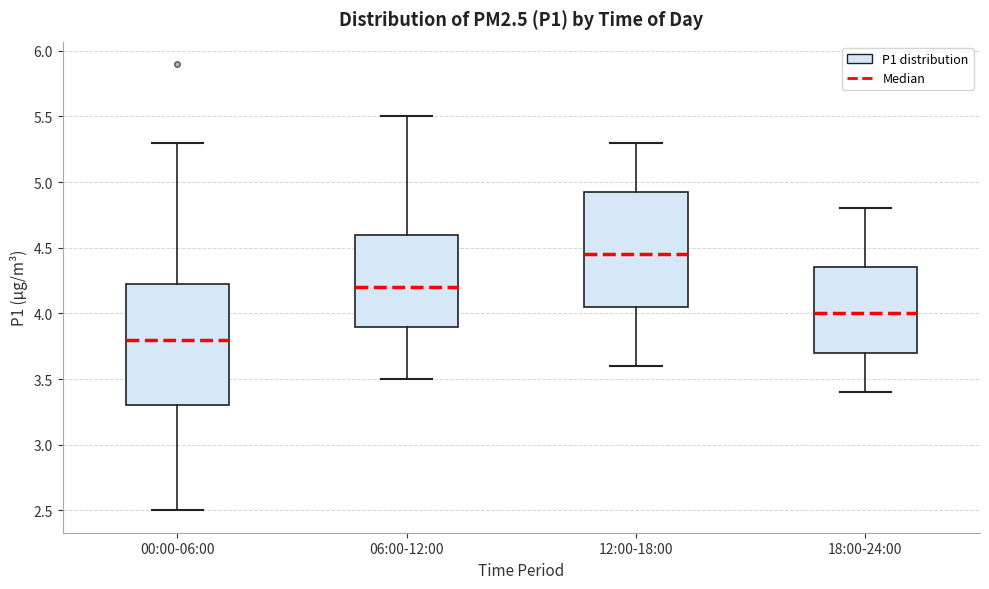

Where is the lower edge of the box for 00:00-06:00 on the y-axis? The values are not printed on the chart, so give them approximately, as read against the axis.

3.30